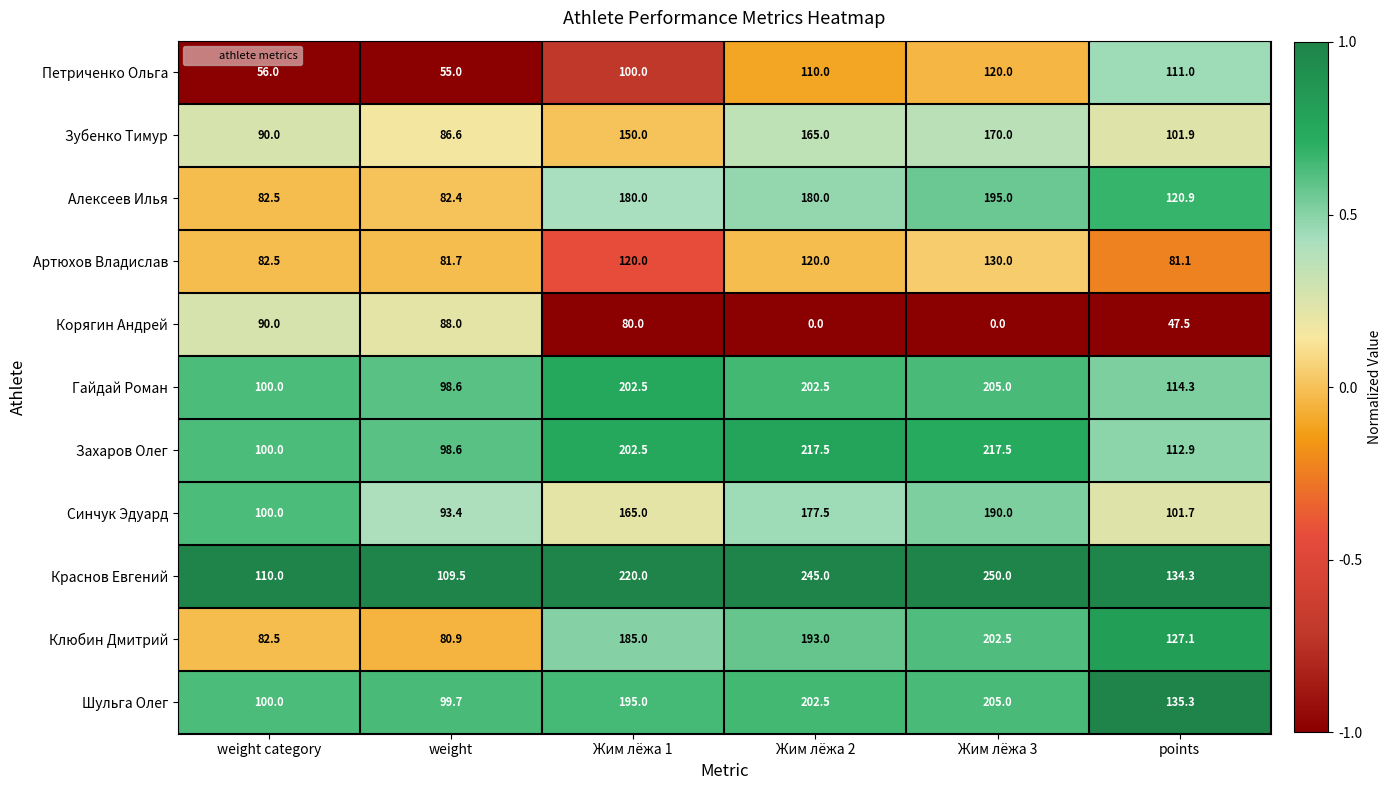

At which label is Синчук Эдуард closest to 141?

Жим лёжа 1